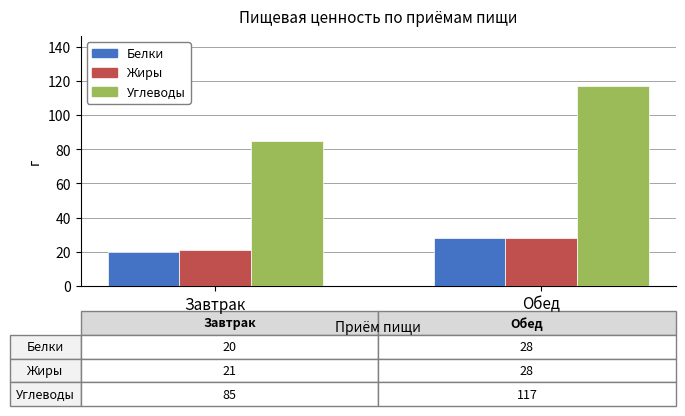

Between Завтрак and Обед, which series saw the biggest shift?

Углеводы